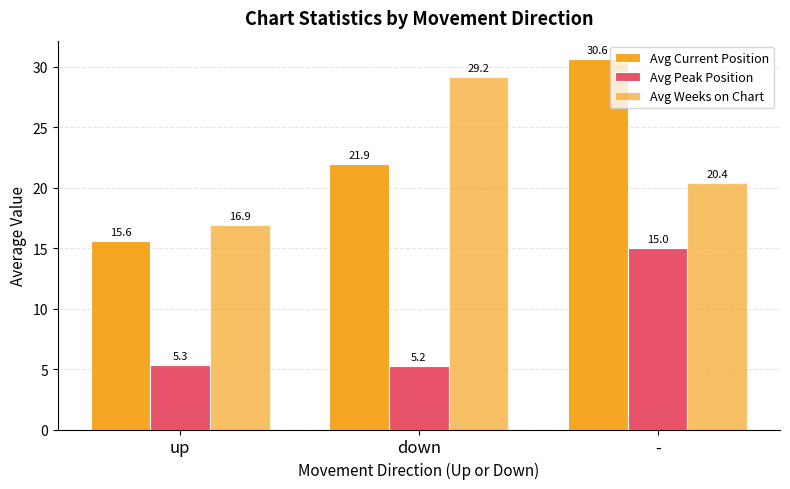

How many groups of bars are there?

3